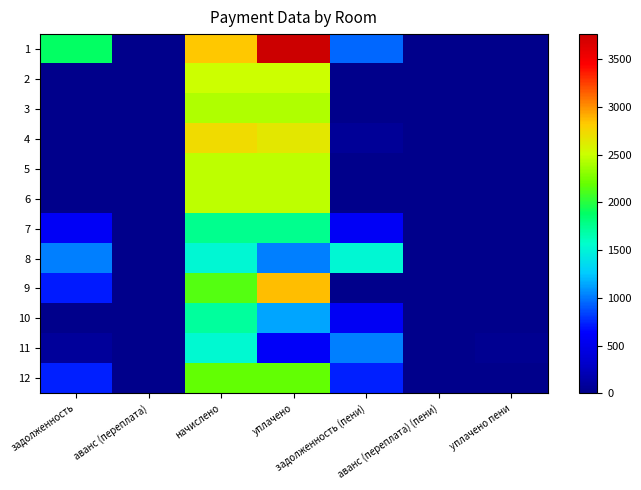

Reading right to left, list all the values displayed in this chart.

1: уплачено пени=0.0	аванс (переплата) (пени)=0.0	задолженность (пени)=940.9	уплачено=3763.8	начислено=2822.8	аванс (переплата)=0.0	задолженность=1881.9
2: уплачено пени=0.0	аванс (переплата) (пени)=0.0	задолженность (пени)=0.0	уплачено=2511.2	начислено=2511.2	аванс (переплата)=0.0	задолженность=0.0
3: уплачено пени=0.0	аванс (переплата) (пени)=0.0	задолженность (пени)=0.0	уплачено=2423.2	начислено=2423.2	аванс (переплата)=0.0	задолженность=0.0
4: уплачено пени=0.0	аванс (переплата) (пени)=0.0	задолженность (пени)=70.7	уплачено=2655.9	начислено=2720.2	аванс (переплата)=0.0	задолженность=6.4
5: уплачено пени=0.0	аванс (переплата) (пени)=0.0	задолженность (пени)=0.0	уплачено=2463.5	начислено=2463.5	аванс (переплата)=0.0	задолженность=0.0
6: уплачено пени=0.0	аванс (переплата) (пени)=0.0	задолженность (пени)=0.0	уплачено=2467.2	начислено=2467.2	аванс (переплата)=0.0	задолженность=0.0
7: уплачено пени=0.0	аванс (переплата) (пени)=0.0	задолженность (пени)=586.6	уплачено=1759.7	начислено=1759.7	аванс (переплата)=0.0	задолженность=586.6
8: уплачено пени=2.7	аванс (переплата) (пени)=0.0	задолженность (пени)=1528.7	уплачено=1019.1	начислено=1528.7	аванс (переплата)=0.0	задолженность=1019.1
9: уплачено пени=0.0	аванс (переплата) (пени)=0.0	задолженность (пени)=0.0	уплачено=2854.6	начислено=2140.9	аванс (переплата)=0.0	задолженность=713.6
10: уплачено пени=0.0	аванс (переплата) (пени)=0.0	задолженность (пени)=573.1	уплачено=1146.2	начислено=1719.4	аванс (переплата)=0.0	задолженность=0.0
11: уплачено пени=30.4	аванс (переплата) (пени)=0.0	задолженность (пени)=1021.6	уплачено=589.4	начислено=1532.4	аванс (переплата)=0.0	задолженность=78.6
12: уплачено пени=0.0	аванс (переплата) (пени)=0.0	задолженность (пени)=725.9	уплачено=2177.6	начислено=2177.6	аванс (переплата)=0.0	задолженность=725.9